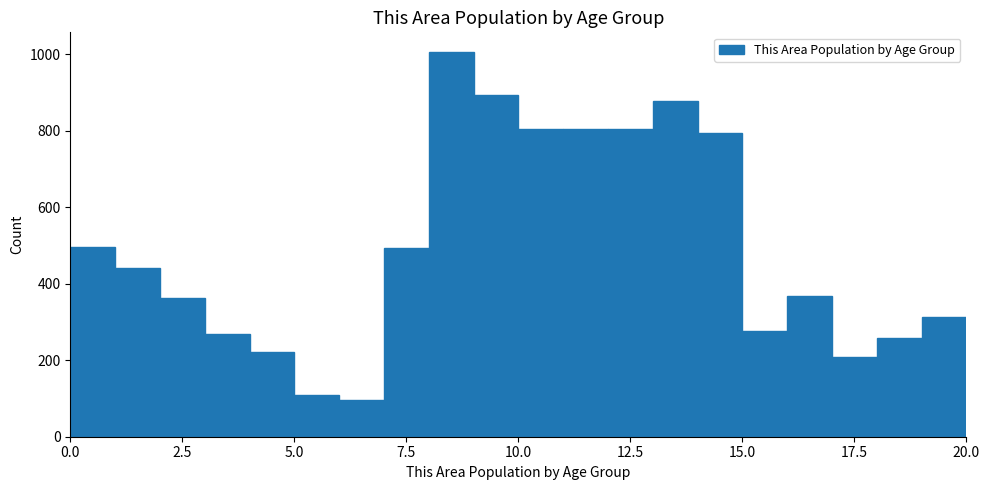

Read against the x-axis, roughly where is the centre of the tallest bar?

8.5